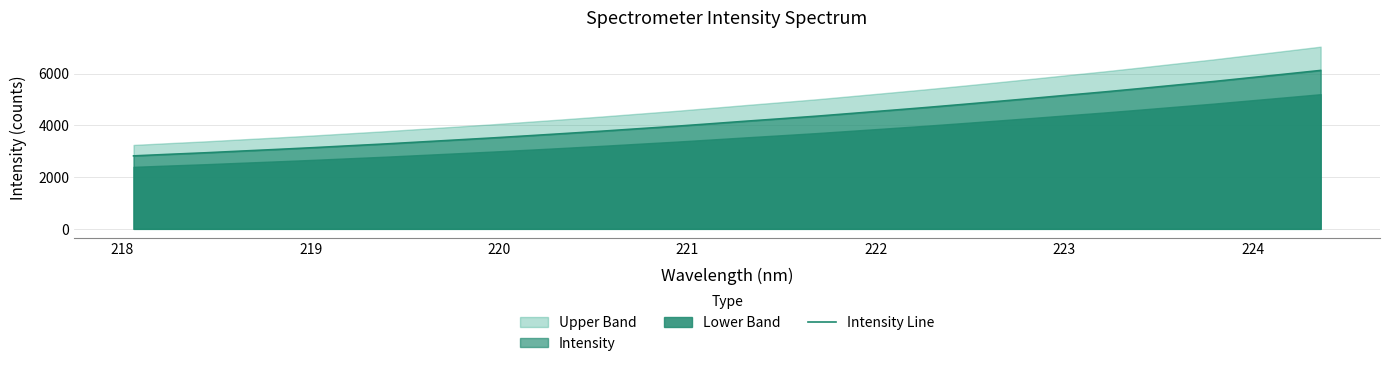

The chart shows a value of 1695.2 at 220. True or false?

False